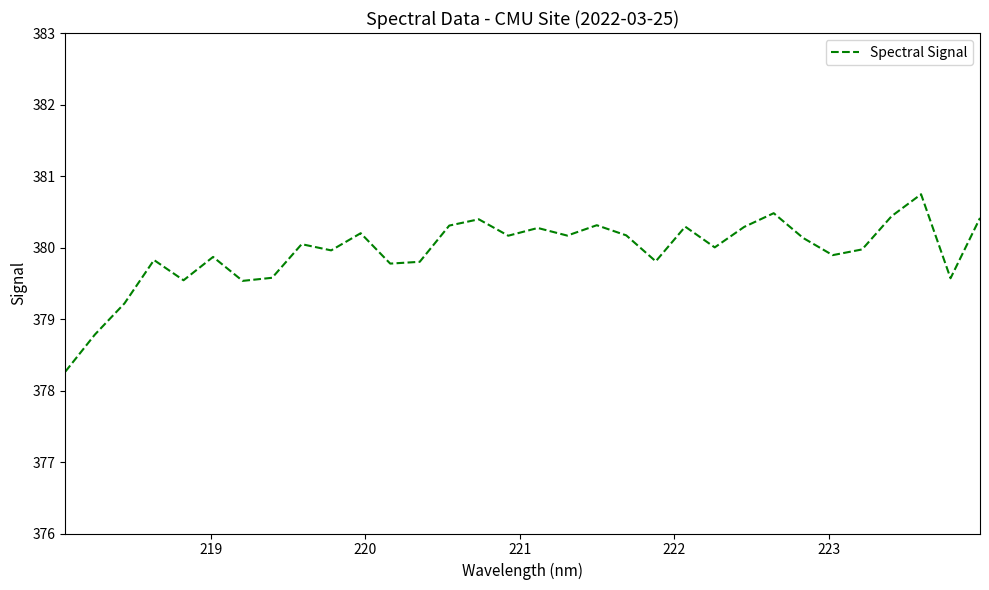

What is the minimum value shown in the chart?

378.3